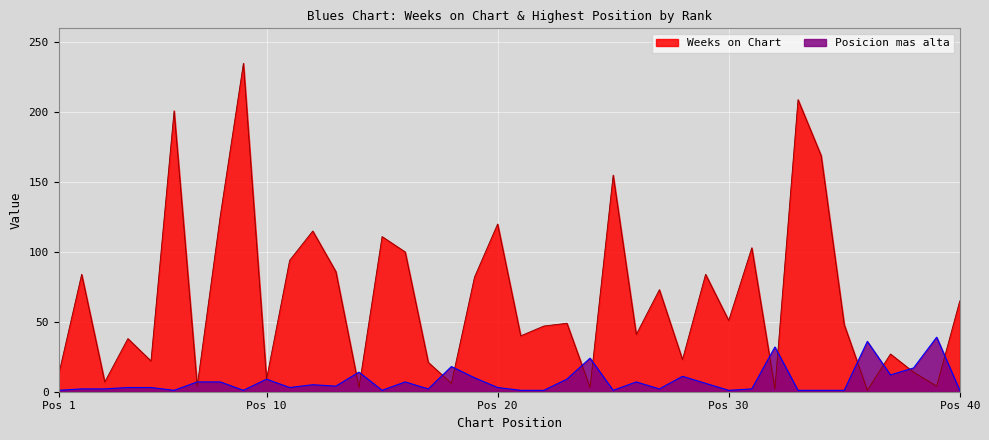

Where do Posicion mas alta and Weeks on Chart first cross each other?

6 and 7